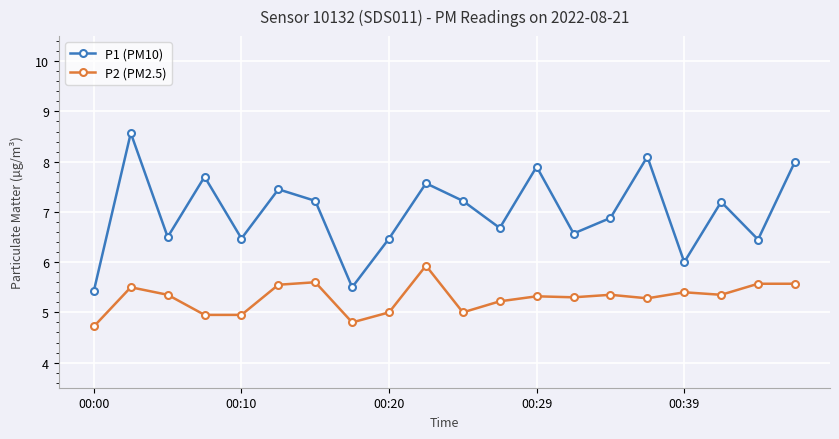

Which series has the largest total across all categories?

P1 (PM10)